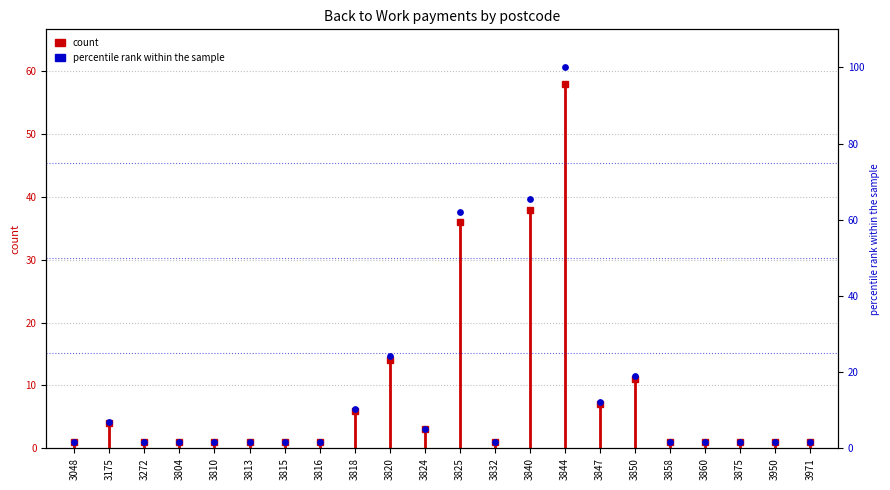

Which has a higher value, 3810 or 3175?

3175